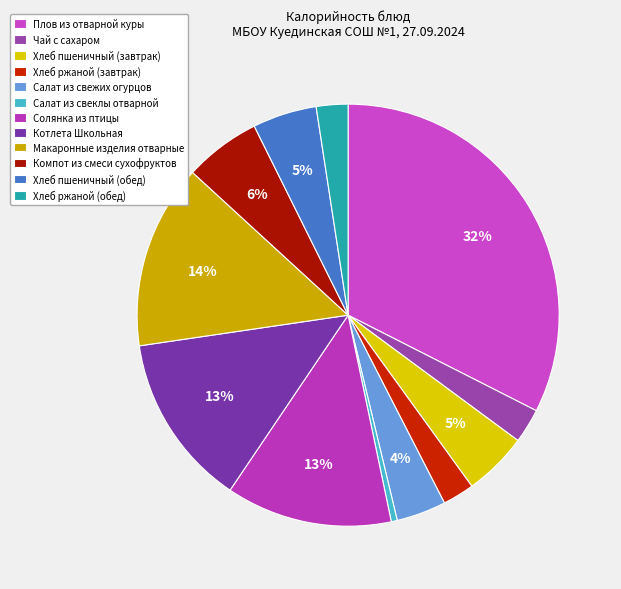

Does Салат из свежих огурцов represent more than half of the total?

No